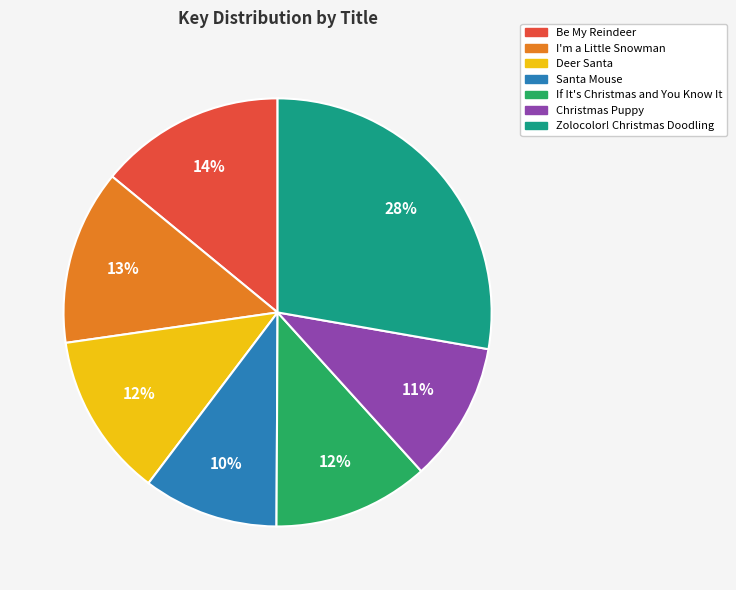

Is there any slice that represents more than half of the pie?

No